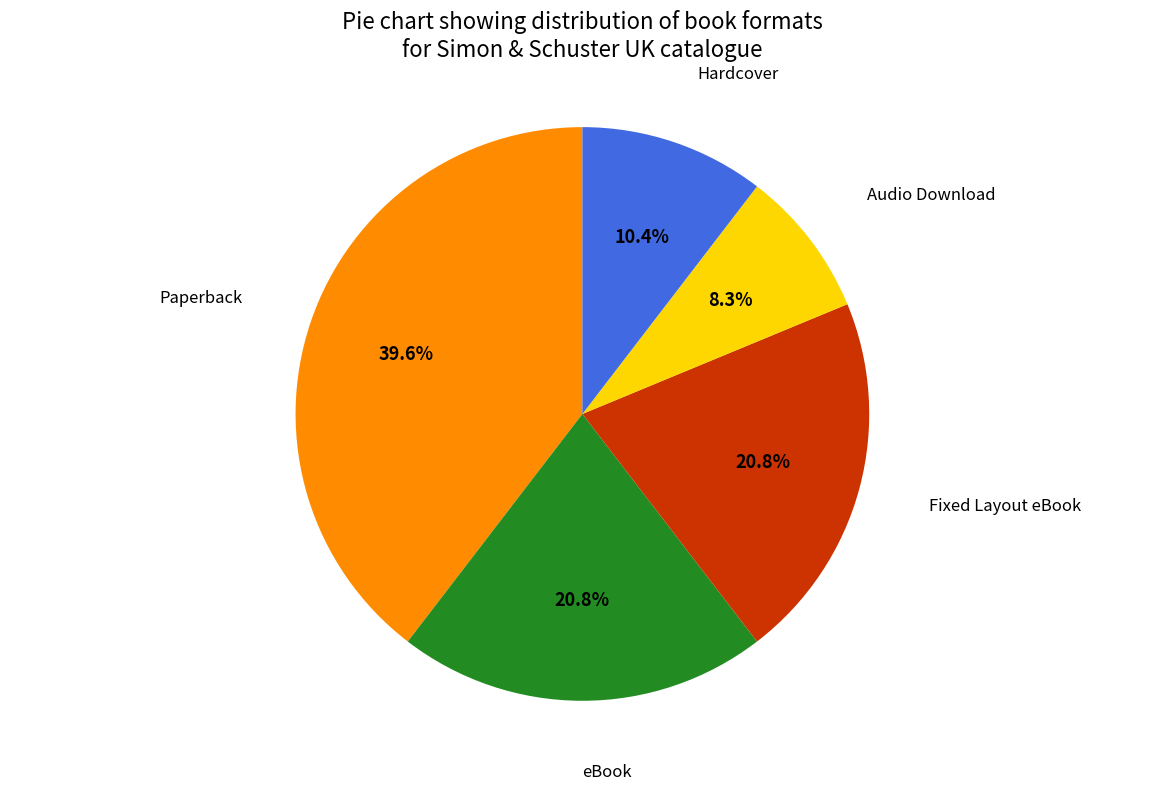

Is there any slice that represents more than half of the pie?

No